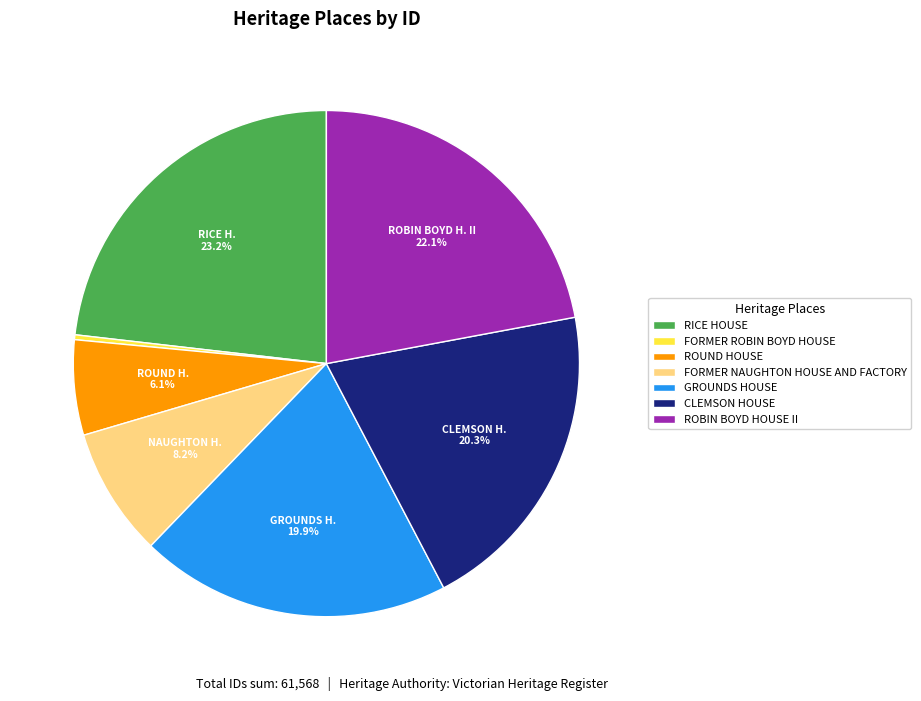

Does ROBIN BOYD HOUSE II represent more than half of the total?

No